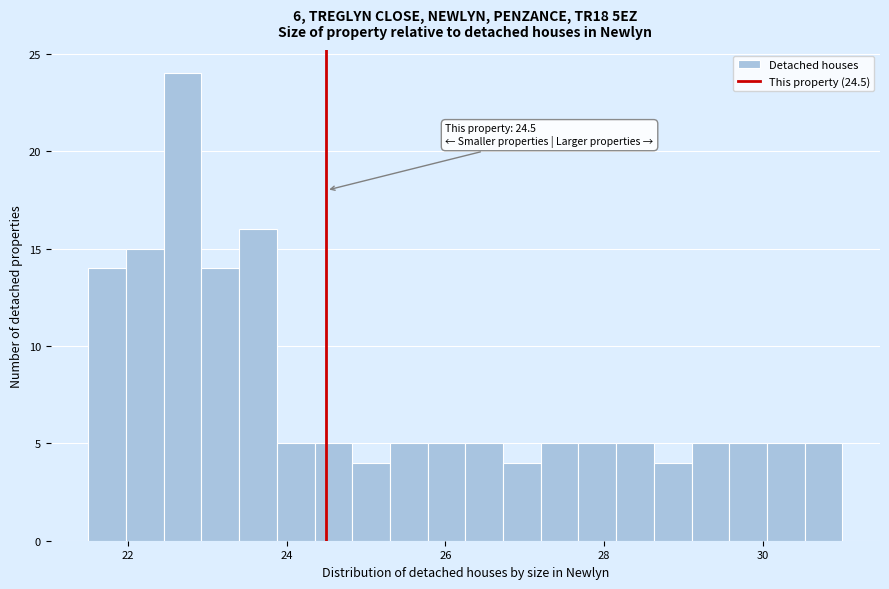

Around what value on the x-axis is the tallest bar? Give the approximate position of its centre, as read against the axis.

22.6